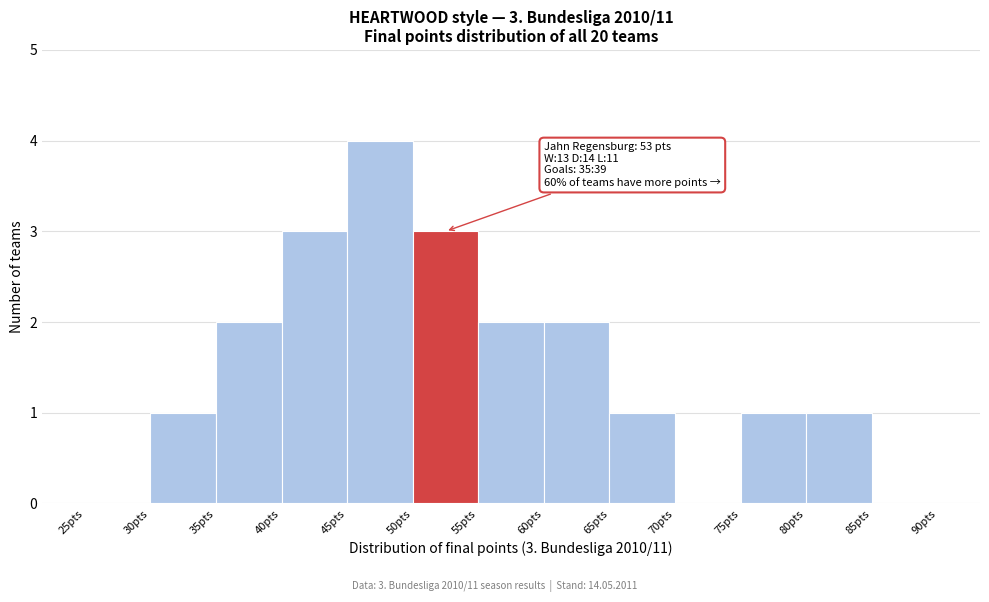

Which range on the x-axis has the tallest bar?

45 to 50